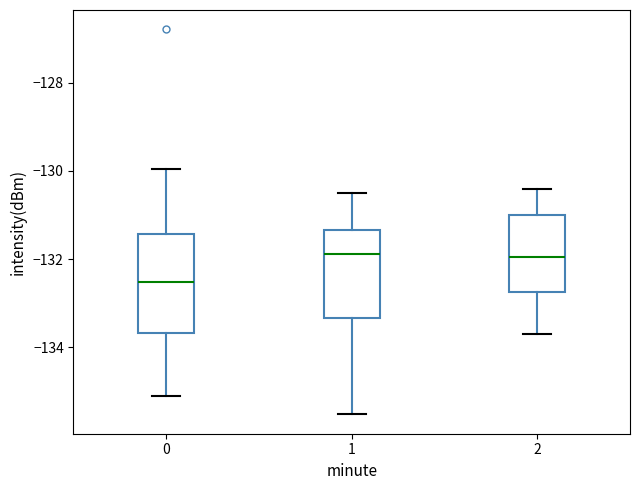

Which box is the tallest, from its lower edge to its upper edge?

0